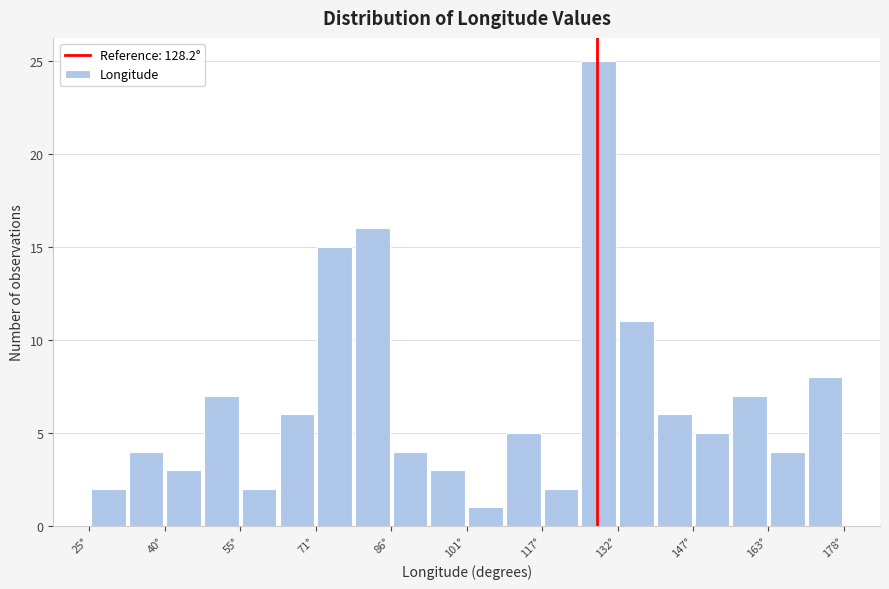

Around what value on the x-axis is the tallest bar? Give the approximate position of its centre, as read against the axis.

128